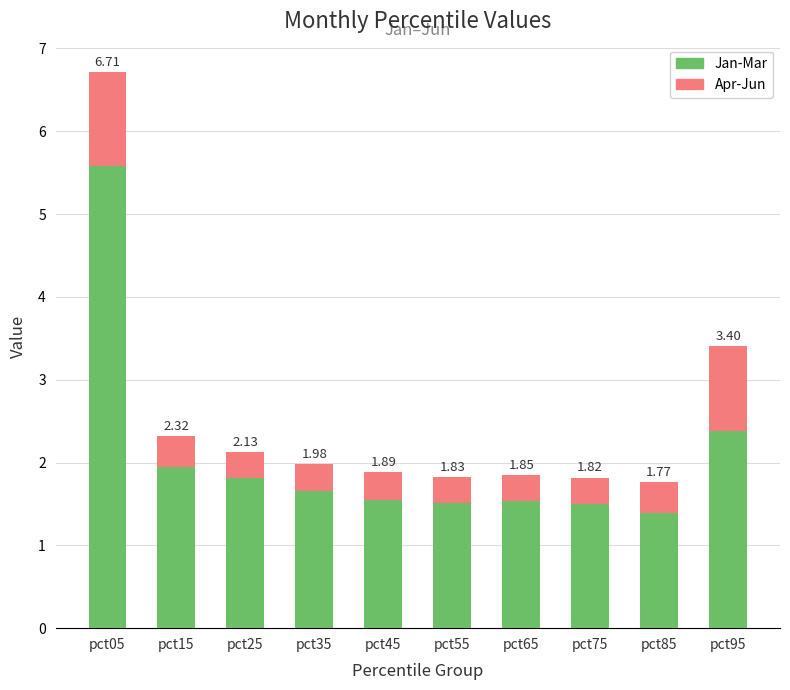

At which category is the sum across all series the highest?

pct05